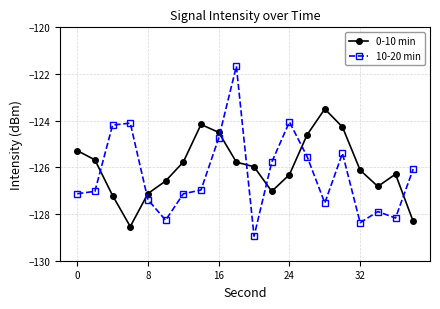

At how many categories does at least one series exceed -128?

20